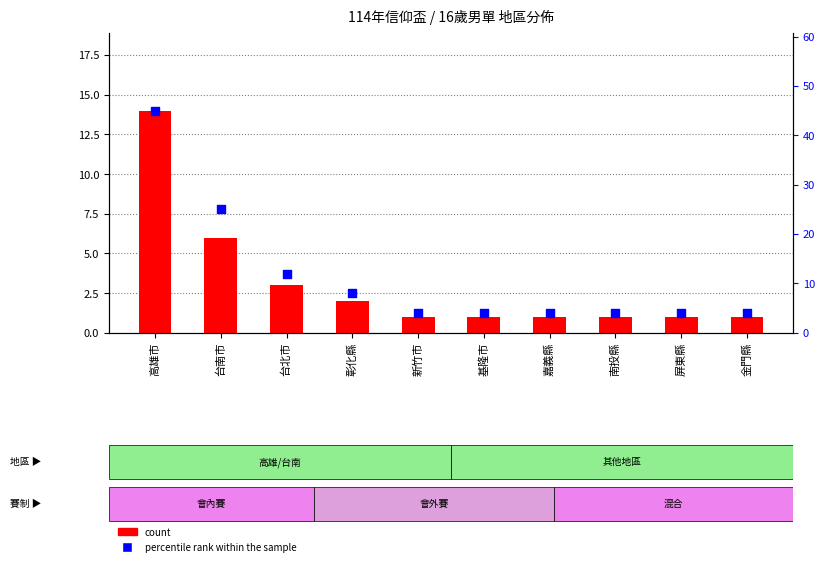

Which series has the widest spread of Y values?

percentile rank within the sample